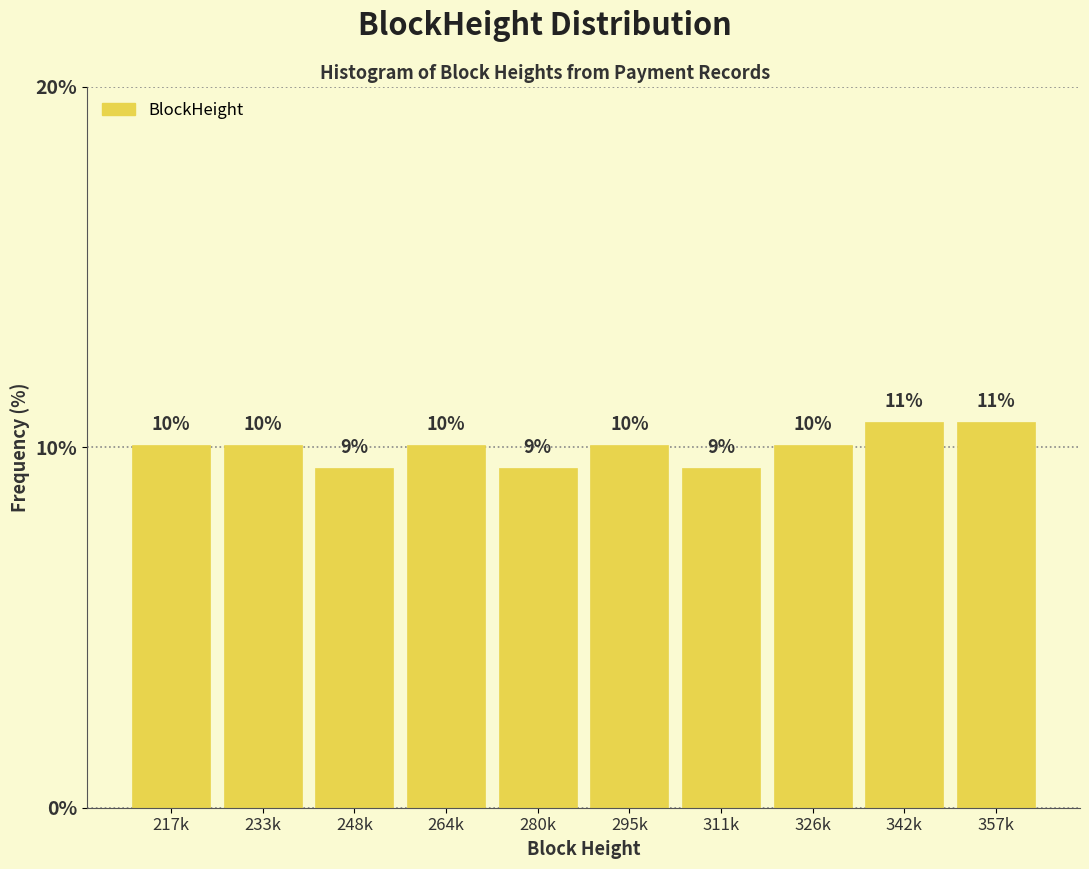

How many bars are there in total?

10